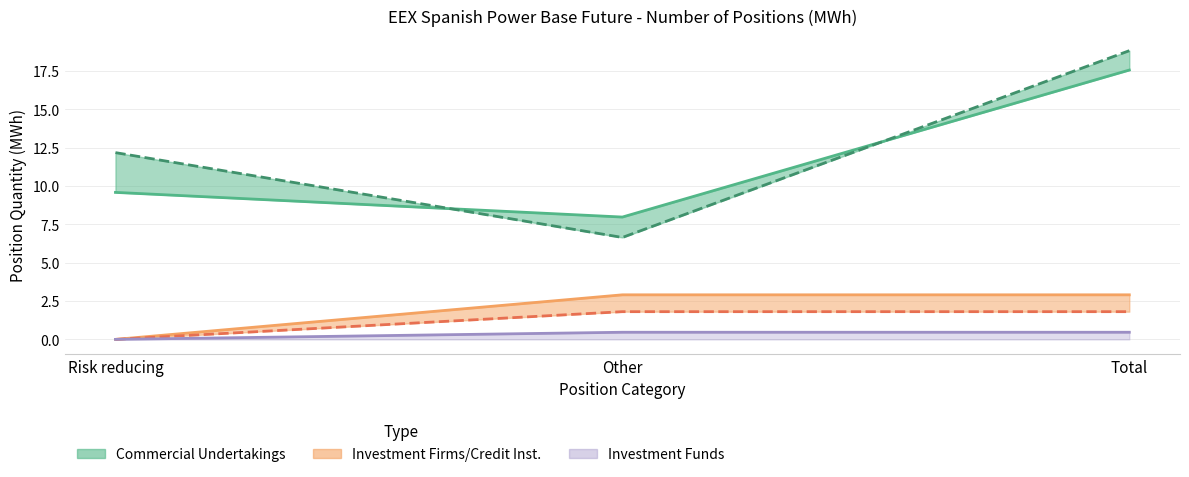

What is the sum of all Investment Firms Short values?

3.6